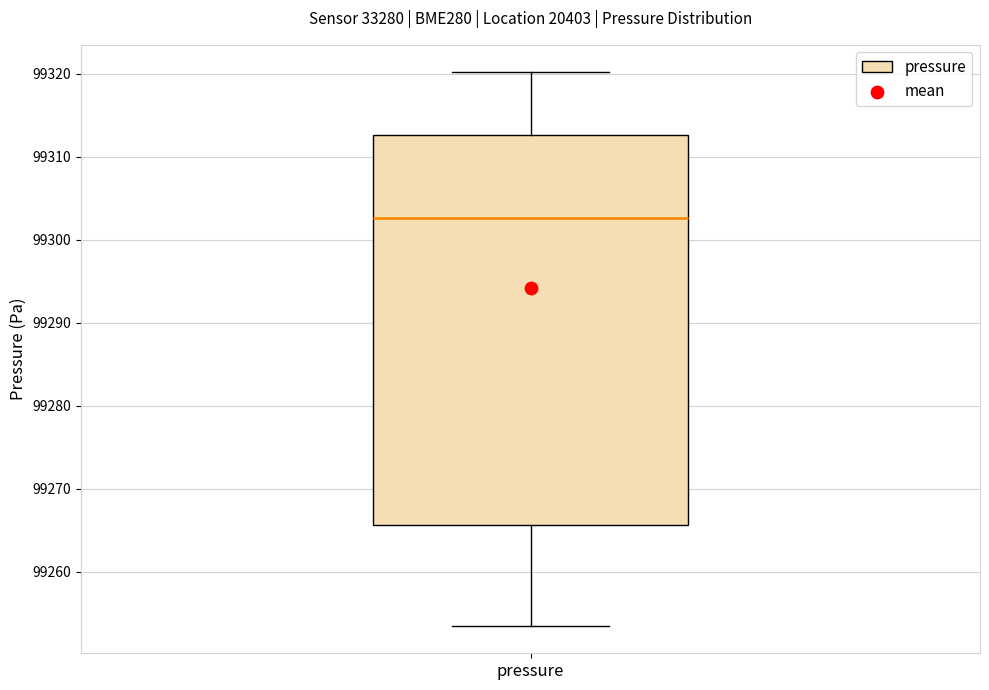

Read this box plot against the y-axis: the position of the median line, the range covered by the box, and the ends of both whiskers. The values are not printed on the chart, so give them approximately, as read against the axis.

median 99303, box 99266 to 99313, whiskers 99254 to 99320